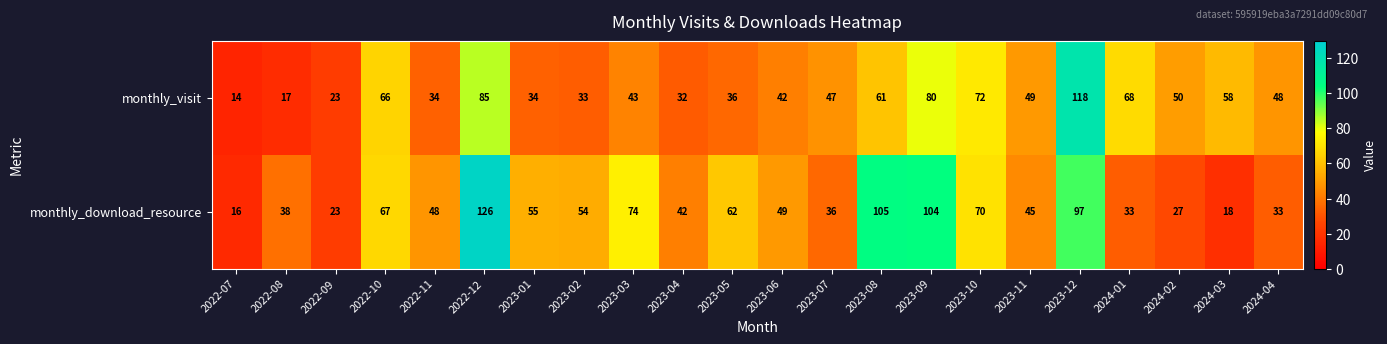

What is the sum of all monthly_visit values?

1110